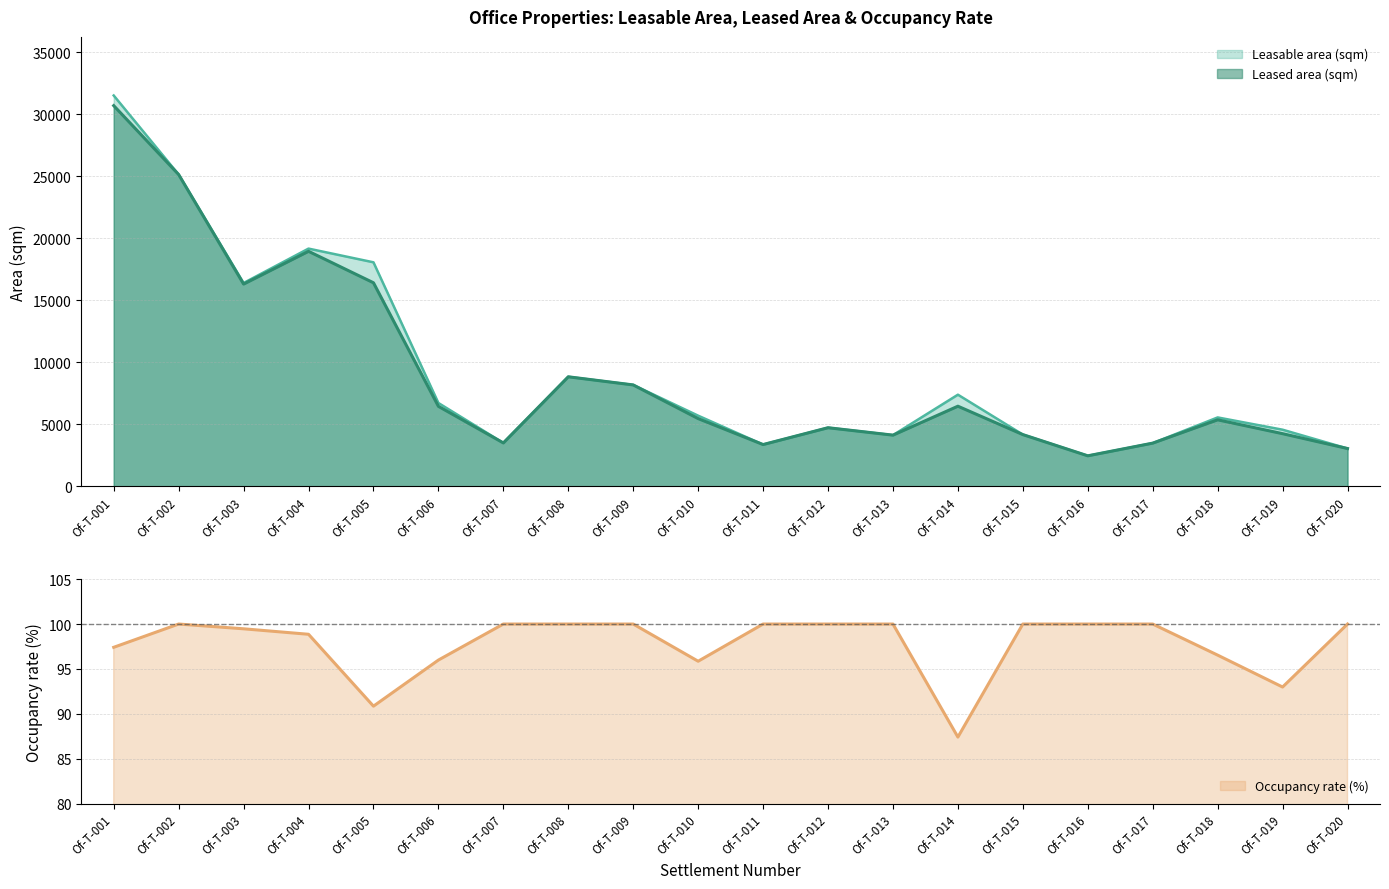

At which label does Leasable area (sqm) first exceed 5686?

Of-T-001